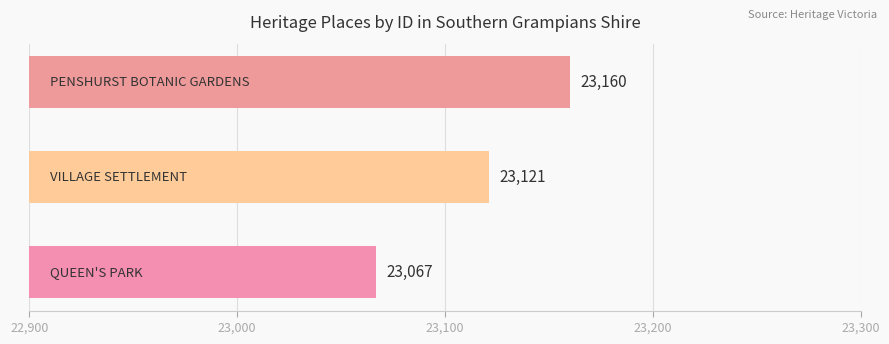

What is the maximum value shown in the chart?

23160